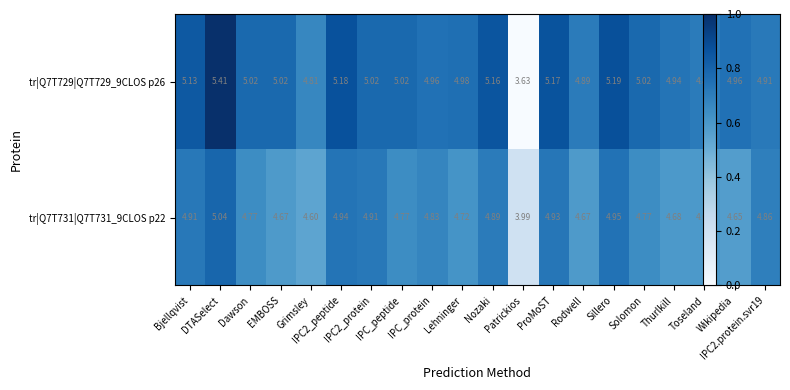

What is the total value across all series at IPC_protein?

9.8